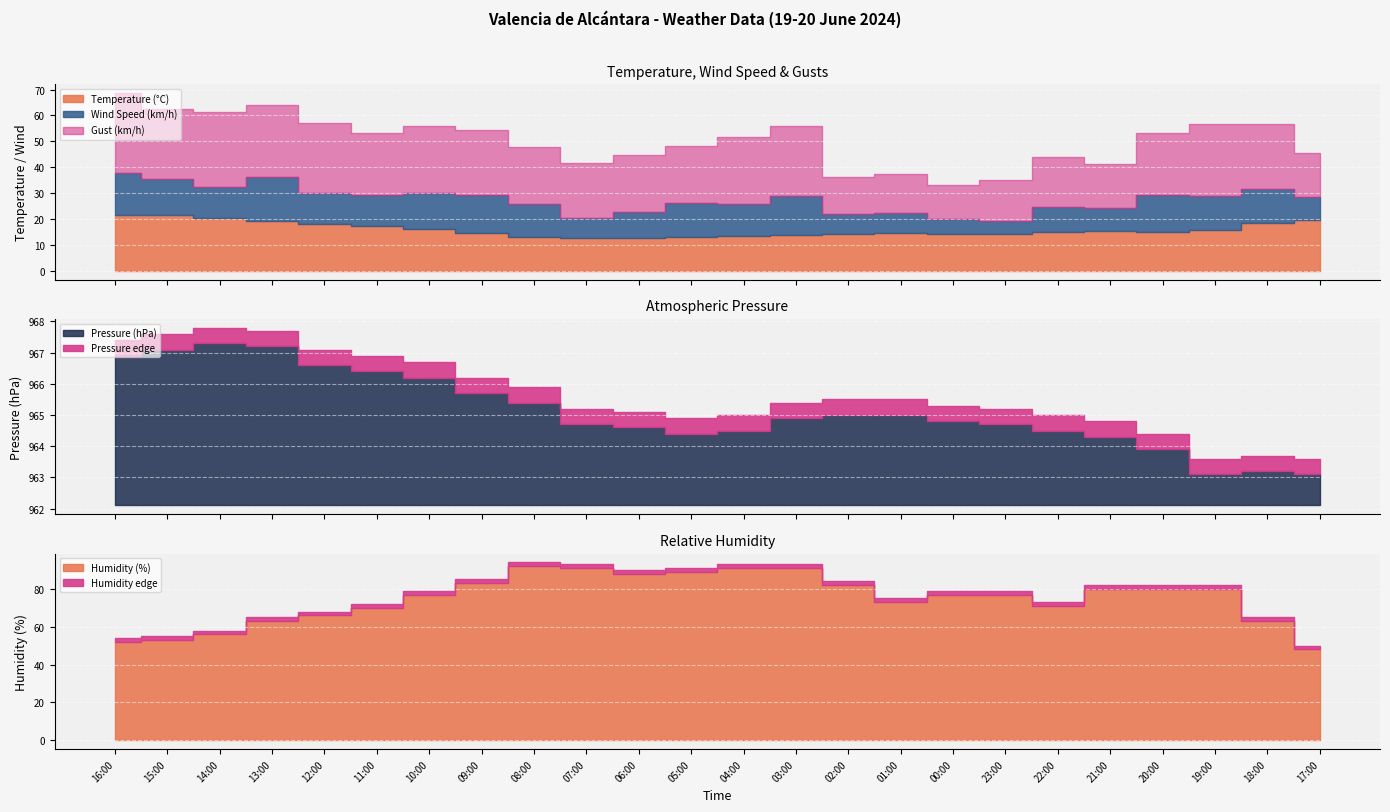

Count the number of categories in the chart.

24